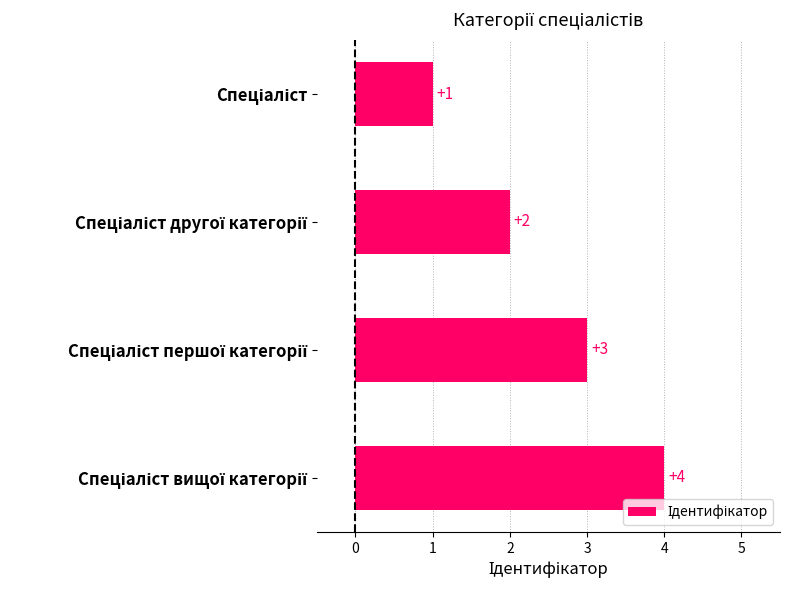

What is the difference between the second highest and second lowest values?

1